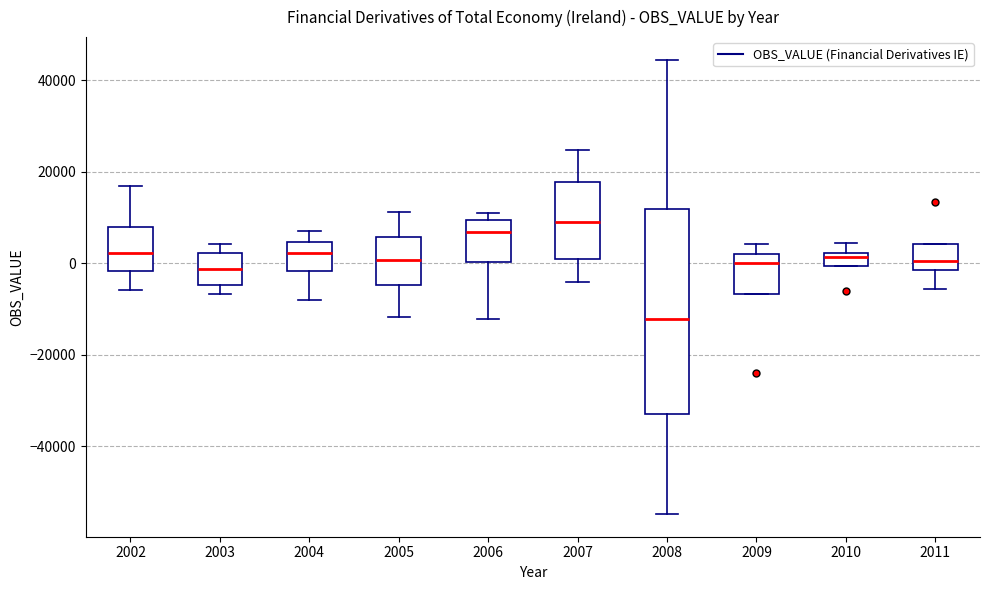

Which box has the lowest median line?

2008